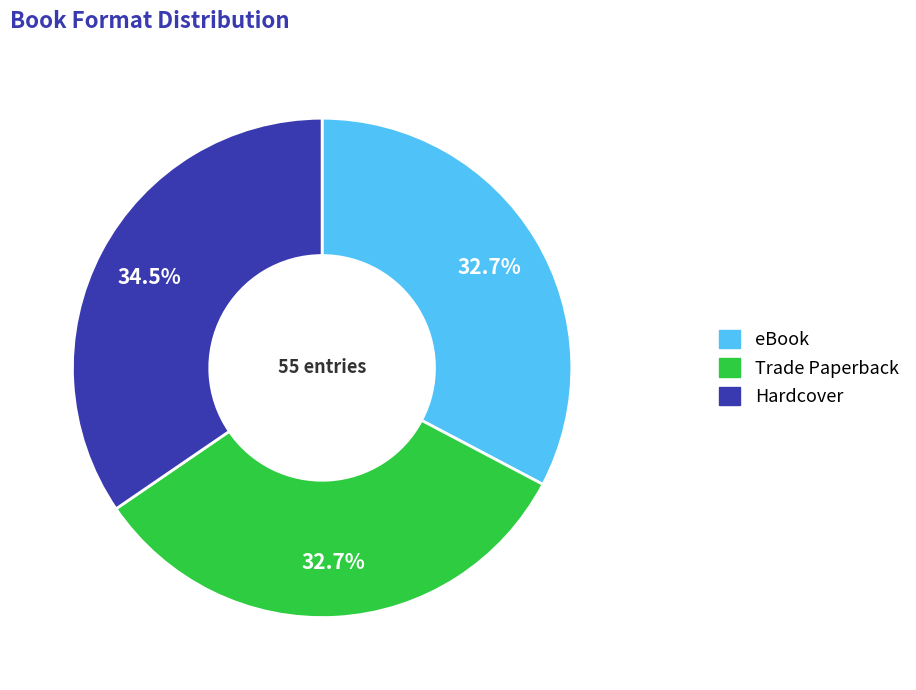

Which has a higher value, Hardcover or Trade Paperback?

Hardcover